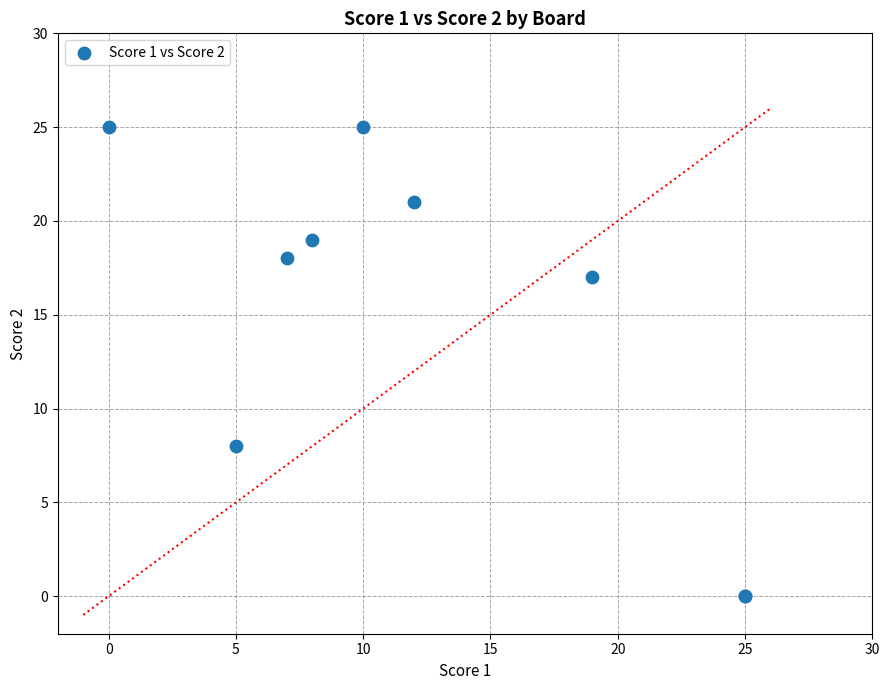

What Y value in the scatter plot is closest to 12?

8